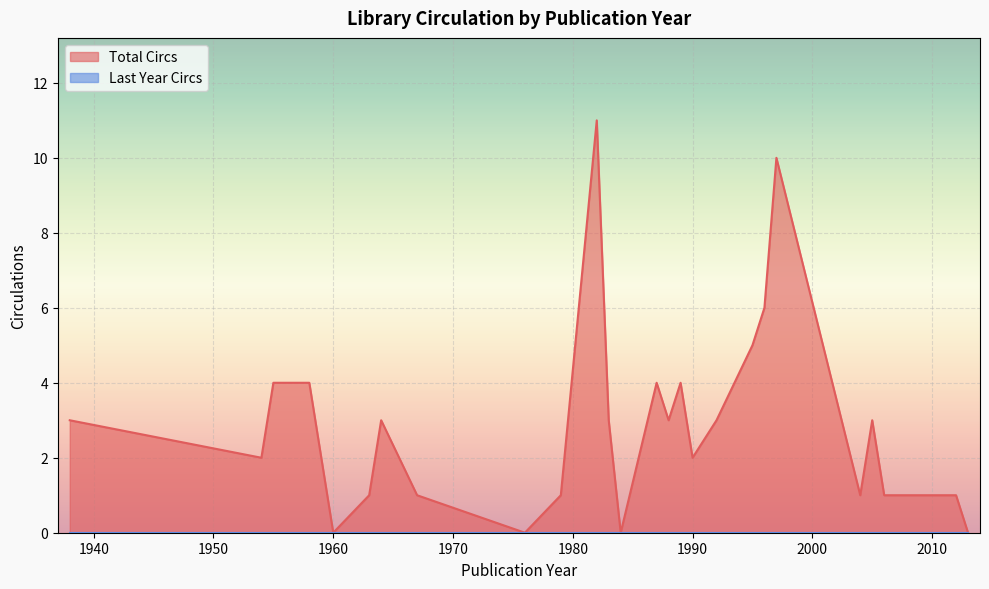

True or false: Total Circs and Last Year Circs intersect in this chart.

False